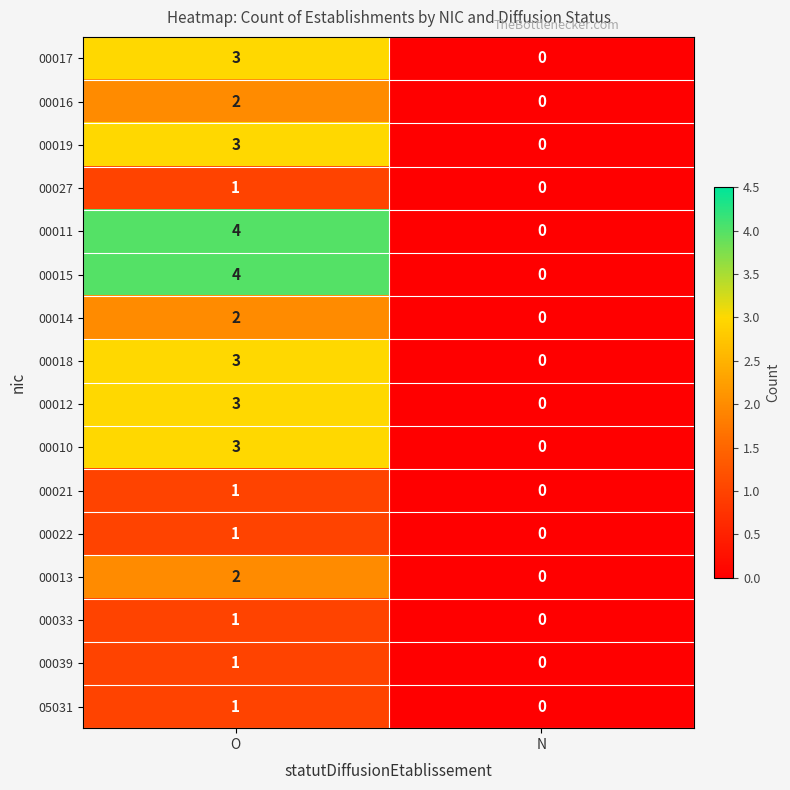

At which category is the sum across all series the highest?

O